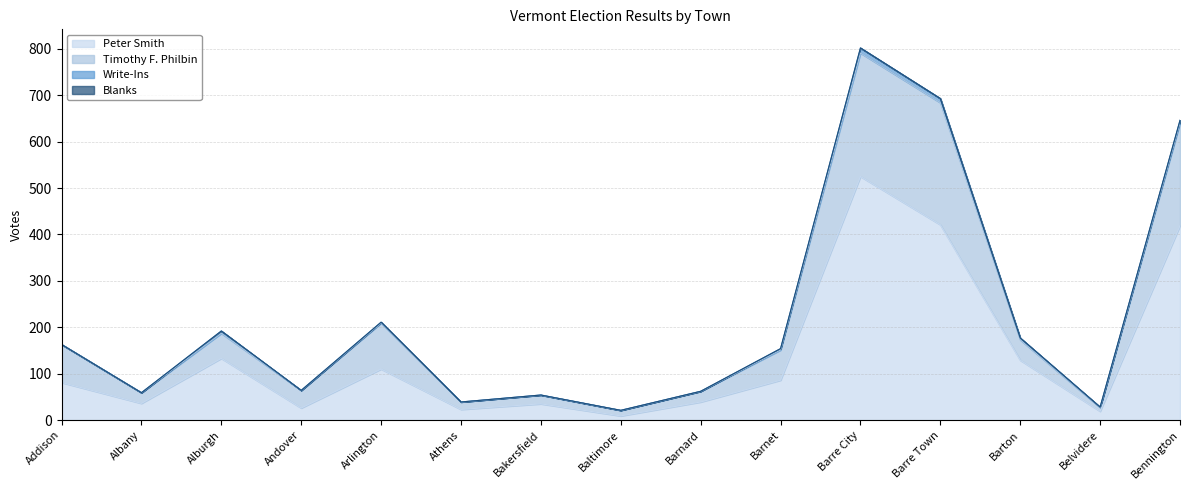

At how many categories does at least one series exceed 456?

3